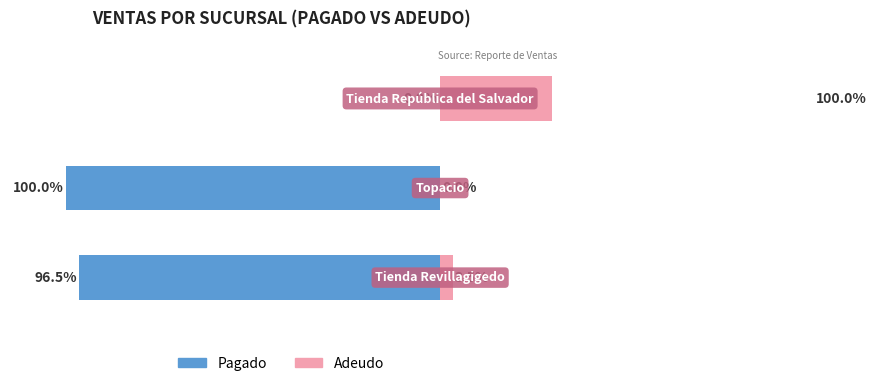

The Pagado series shows 1890.0 at Tienda Revillagigedo. True or false?

True